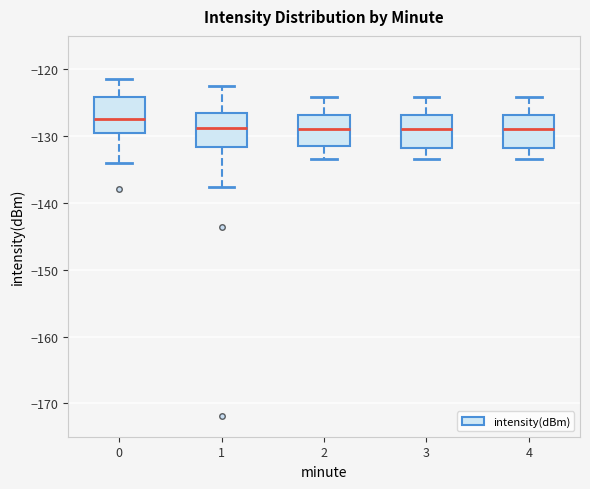

Reading left to right, transcribe this box plot: for each box, give where its median line is, the range the box spans, and where its two whiskers end, as read against the y-axis. The values are not printed on the chart, so give them approximately, as read against the axis.

0: median -127, box -130 to -124, whiskers -134 to -122
1: median -129, box -132 to -127, whiskers -138 to -122
2: median -129, box -131 to -127, whiskers -133 to -124
3: median -129, box -132 to -127, whiskers -133 to -124
4: median -129, box -132 to -127, whiskers -133 to -124